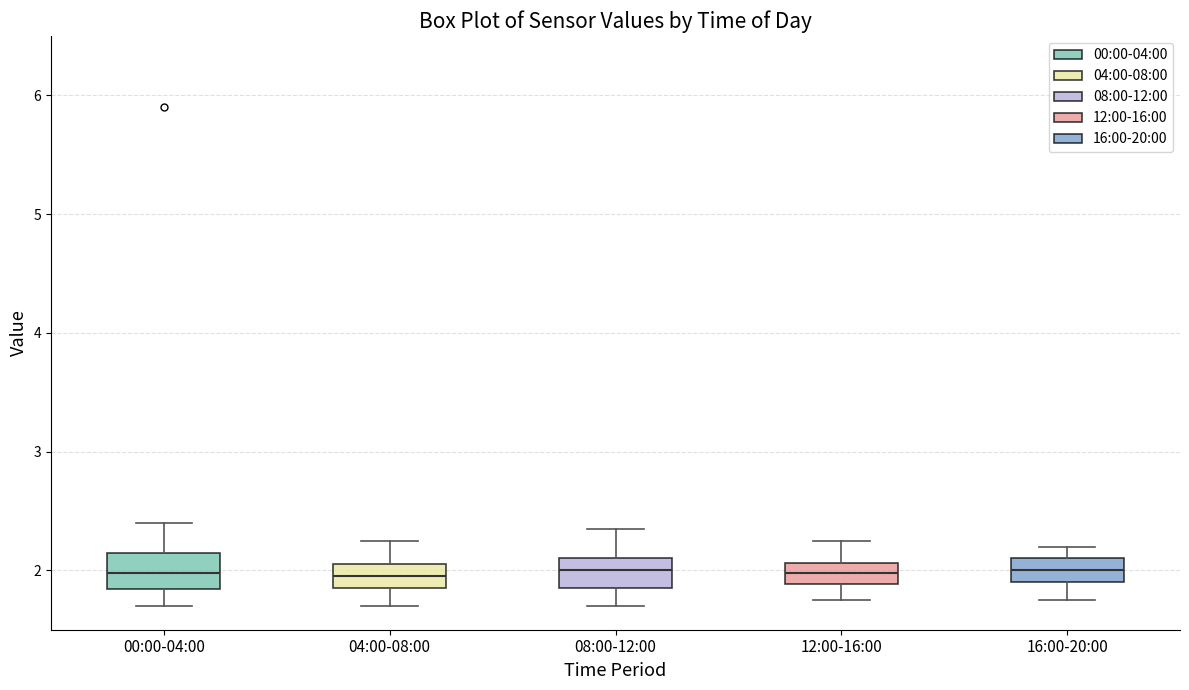

Reading left to right, read every box against the y-axis: the position of its median line, the range the box covers, and the ends of its whiskers. The values are not printed on the chart, so give them approximately, as read against the axis.

00:00-04:00: median 2.0, box 1.8 to 2.2, whiskers 1.7 to 2.4
04:00-08:00: median 2.0, box 1.9 to 2.1, whiskers 1.7 to 2.3
08:00-12:00: median 2.0, box 1.9 to 2.1, whiskers 1.7 to 2.4
12:00-16:00: median 2.0, box 1.9 to 2.1, whiskers 1.8 to 2.3
16:00-20:00: median 2.0, box 1.9 to 2.1, whiskers 1.8 to 2.2